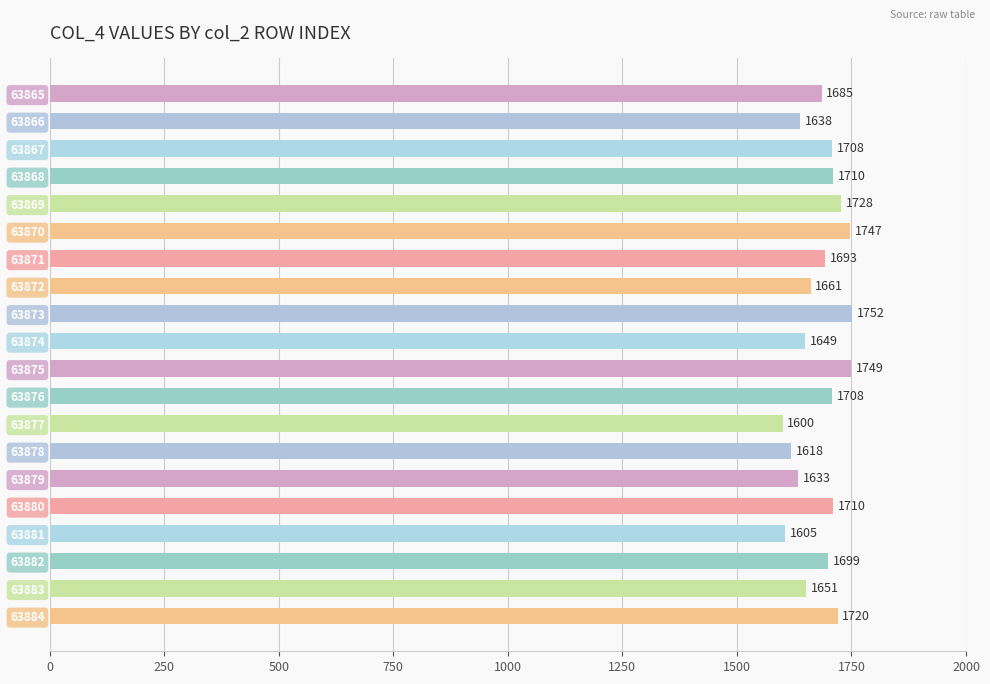

Does the chart contain any negative values?

No